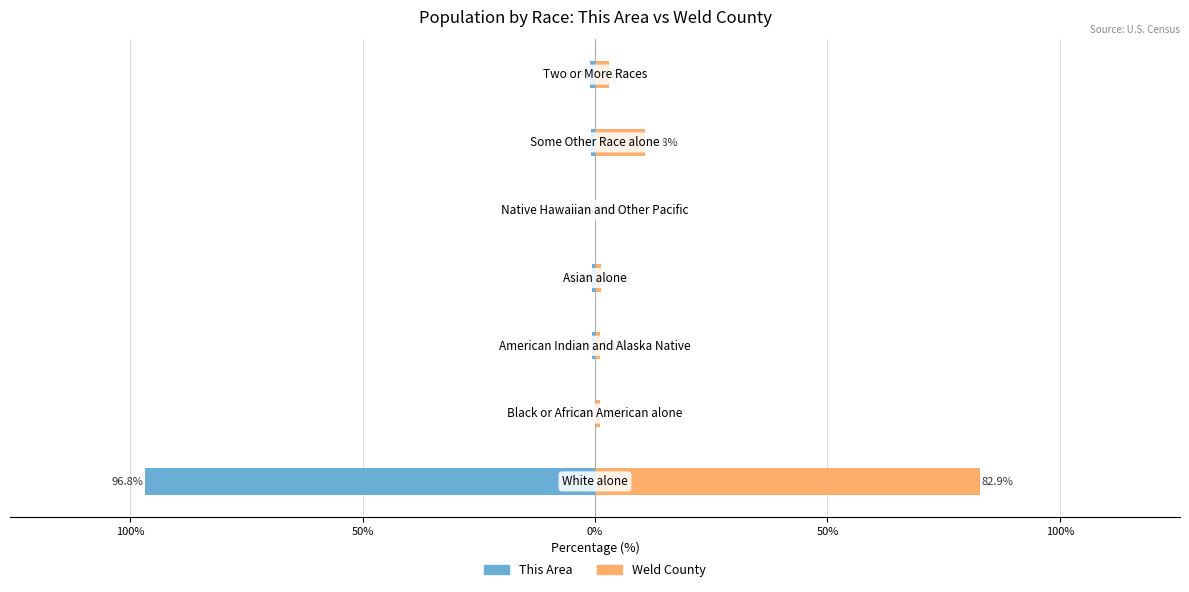

What is the sum of all This Area values?

-100.0